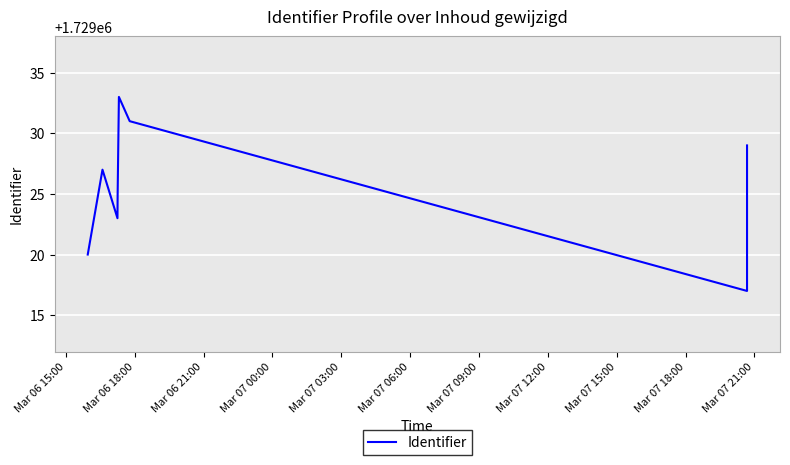

How many interior local valleys (lower than both neighbors) does the data have?

2